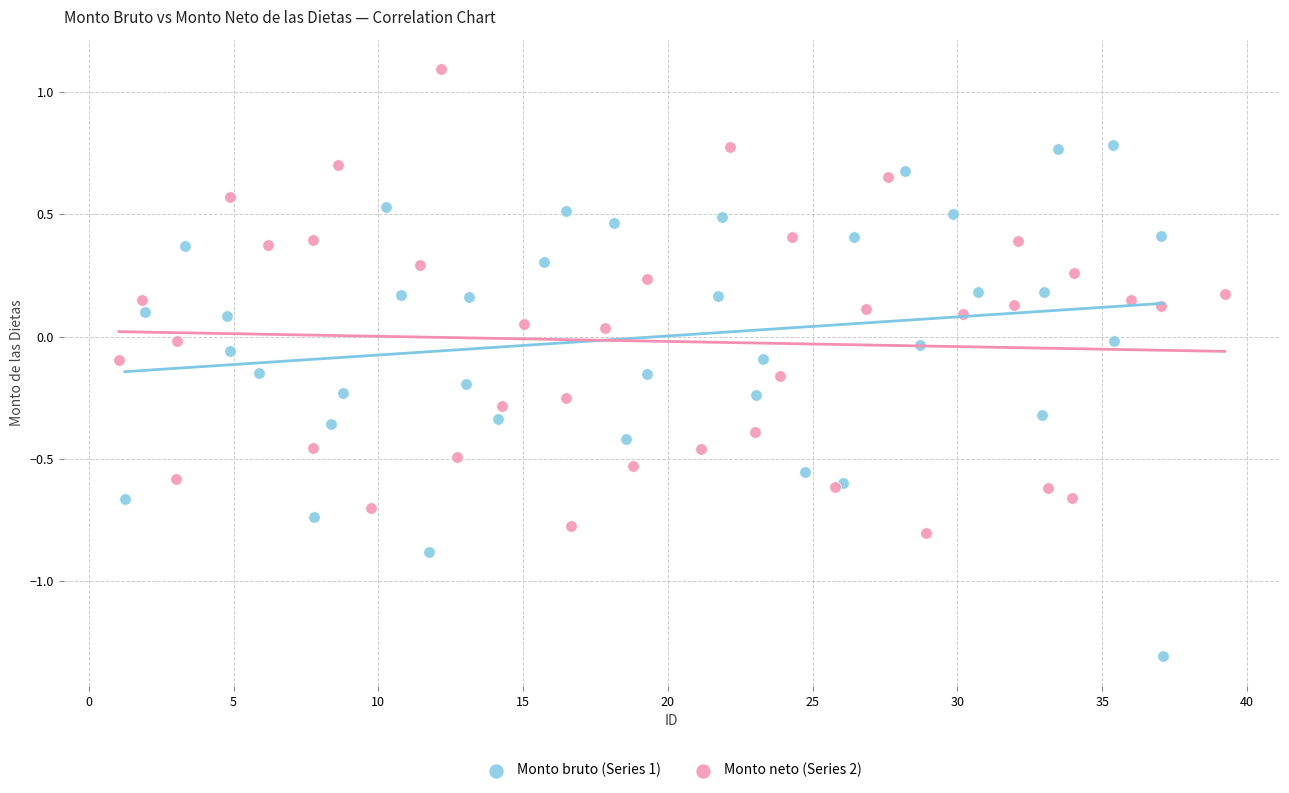

Which series reaches the maximum Y coordinate?

Monto neto (Series 2)